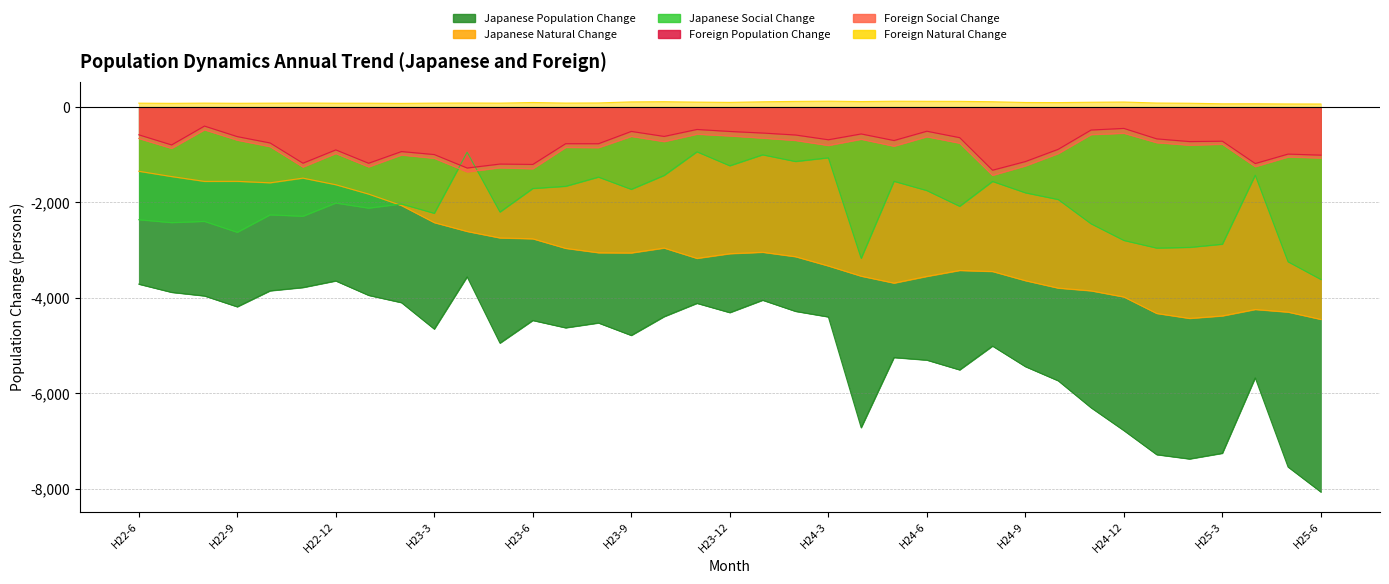

Is the value of Foreign Population Change at H23-7 greater than the value of Japanese Social Change at H25-3?

Yes